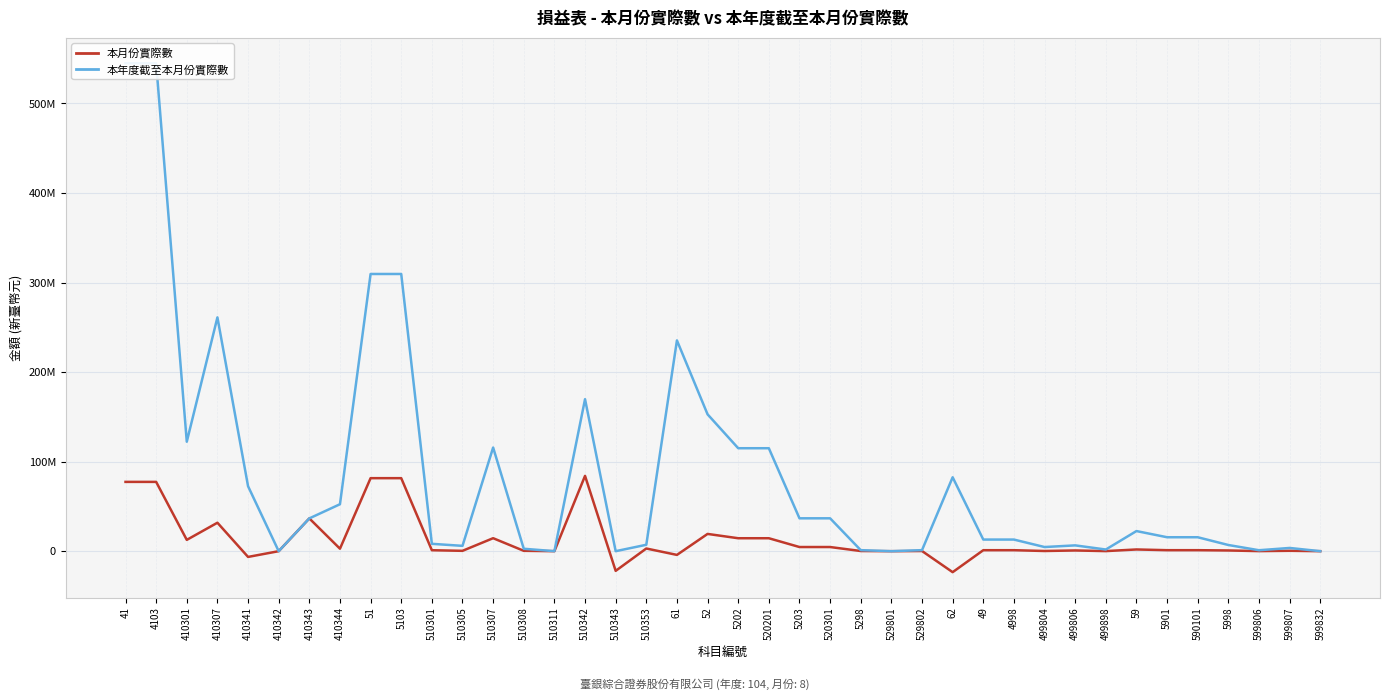

What is the greatest value displayed?

544954002